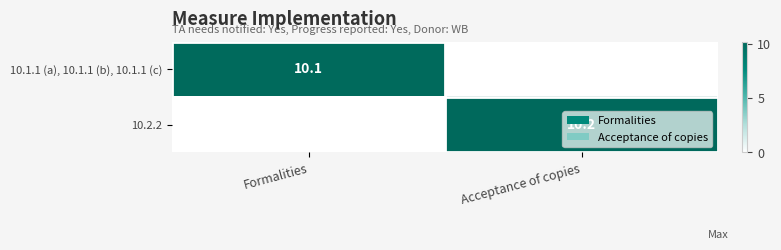

Is the value of 10.1.1 (a), 10.1.1 (b), 10.1.1 (c) at Formalities greater than the value of 10.2.2 at Acceptance of copies?

No